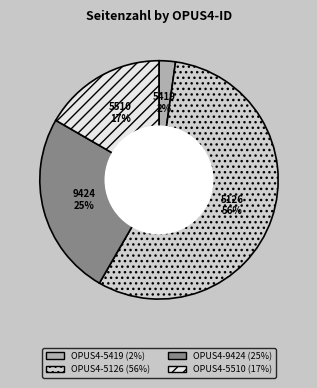

Count the number of slices in the pie.

4